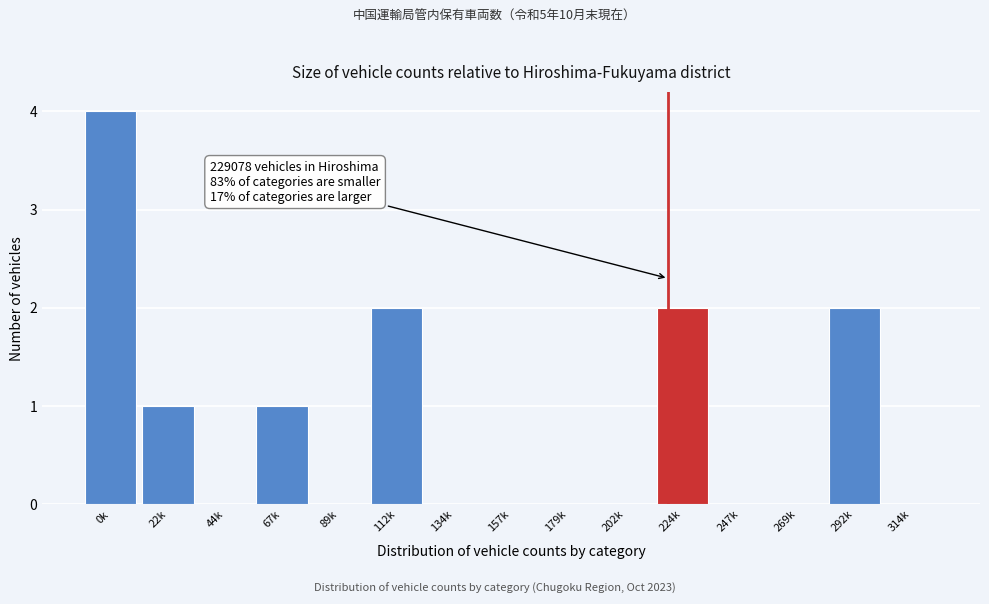

Reading left to right, transcribe all the data shown in this chart.

0k=4	22k=1	44k=0	67k=1	89k=0	112k=2	134k=0	157k=0	179k=0	202k=0	224k=2	247k=0	269k=0	292k=2	314k=0